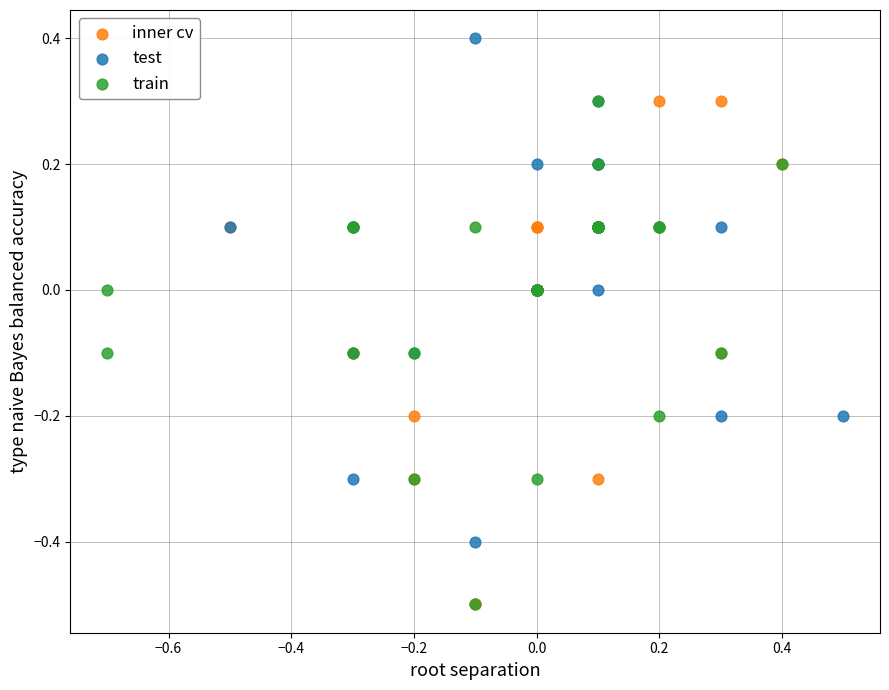

Which series contains the highest Y value?

test